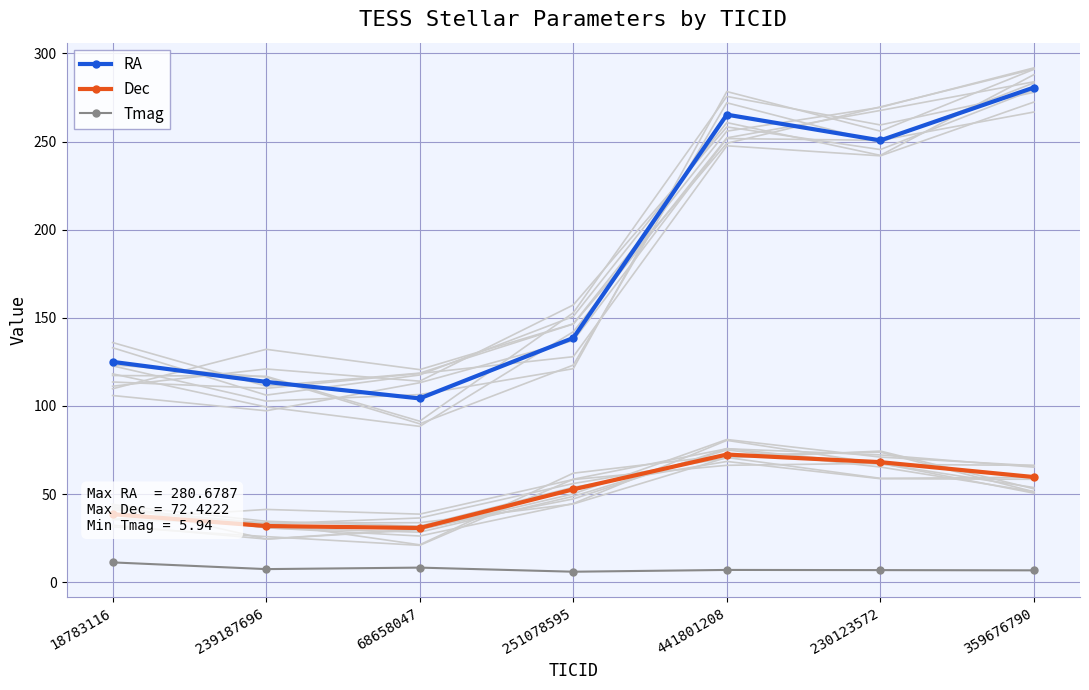

True or false: Tmag has more than 2 points higher than both neighbors.

False